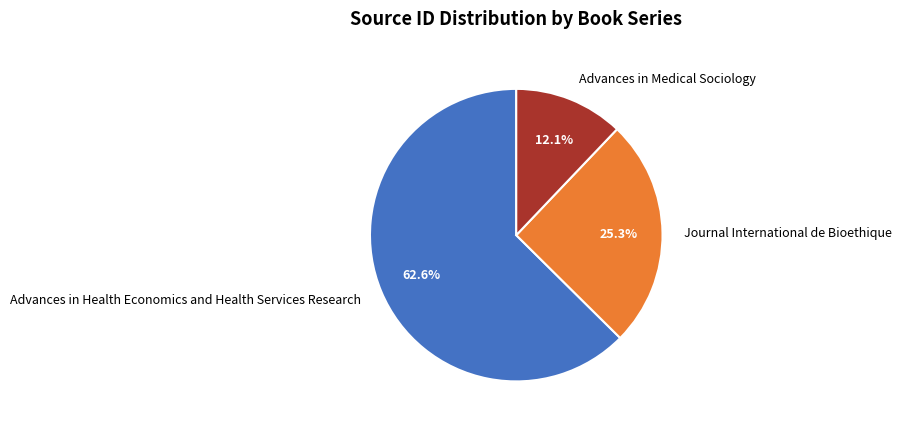

What percentage is the Advances in Health Economics and Health Services Research slice, to the nearest percent?

63%